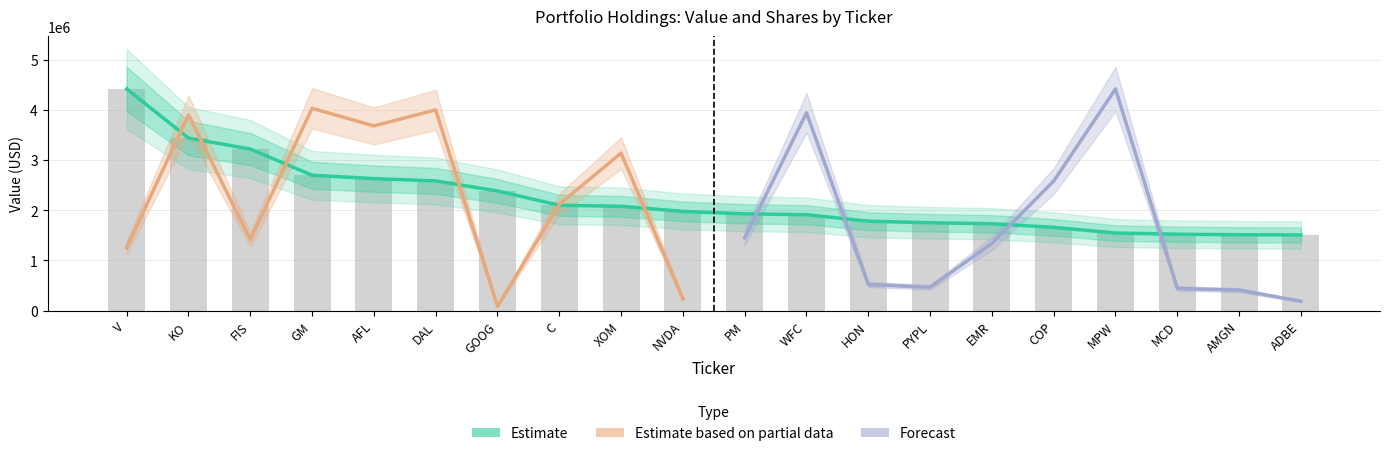

Is it true that Weighting equals 1928000 at PM?

True